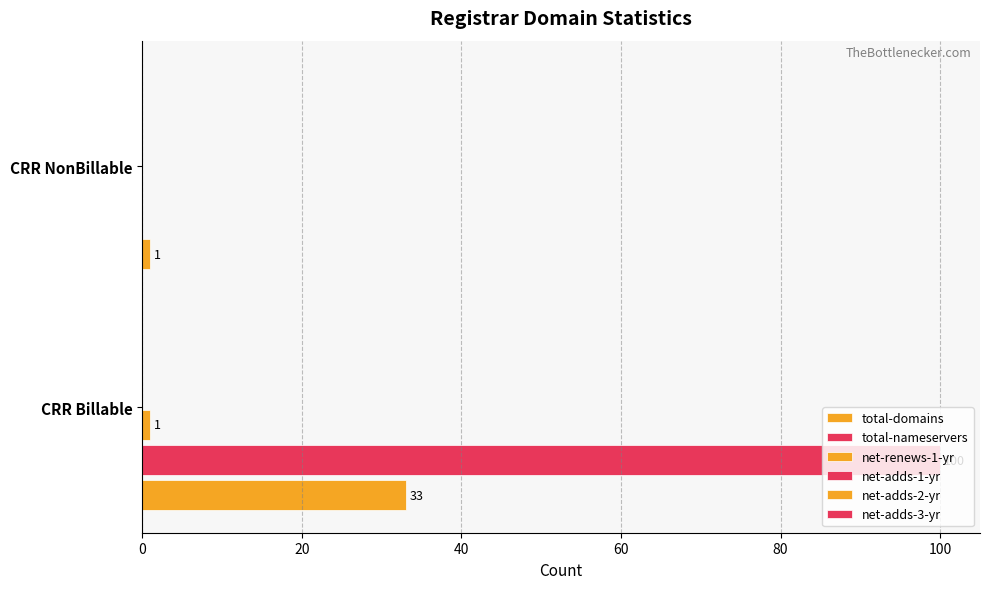

How many positive values does the total-nameservers series have?

1